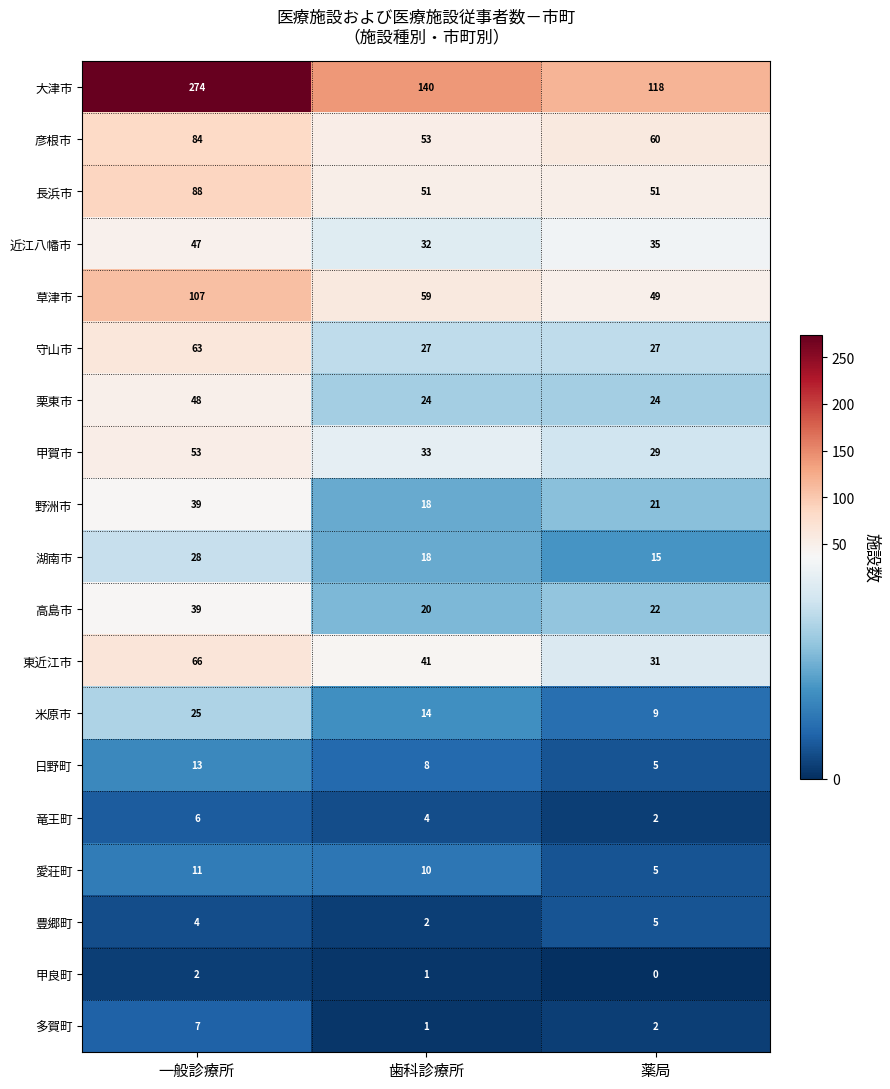

What is the average value of the 東近江市 series?

46